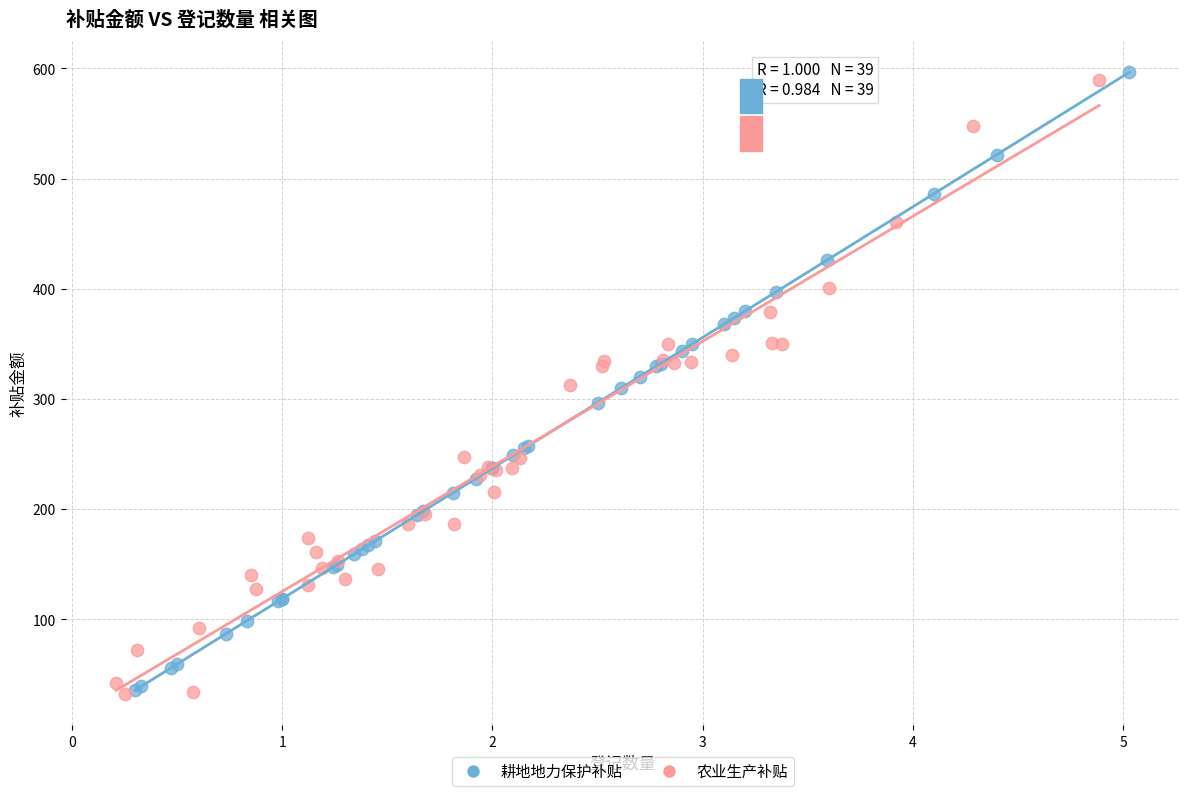

What are all the series names shown in the legend?

耕地地力保护补贴, 农业生产补贴